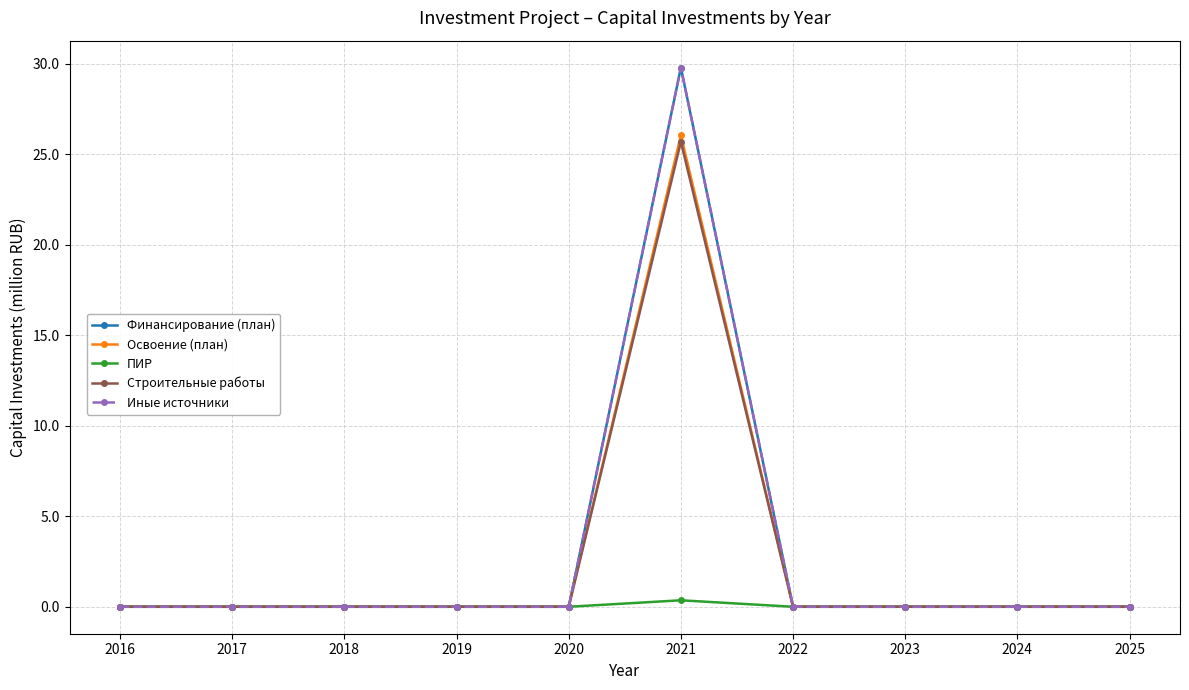

Does the chart have visible grid lines?

Yes